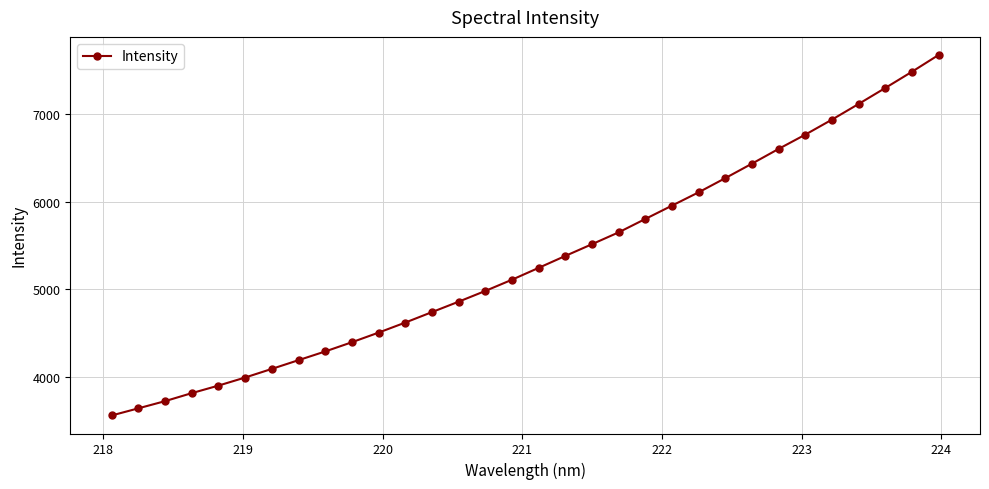

What is the value of the 24th point from the left?

6267.7